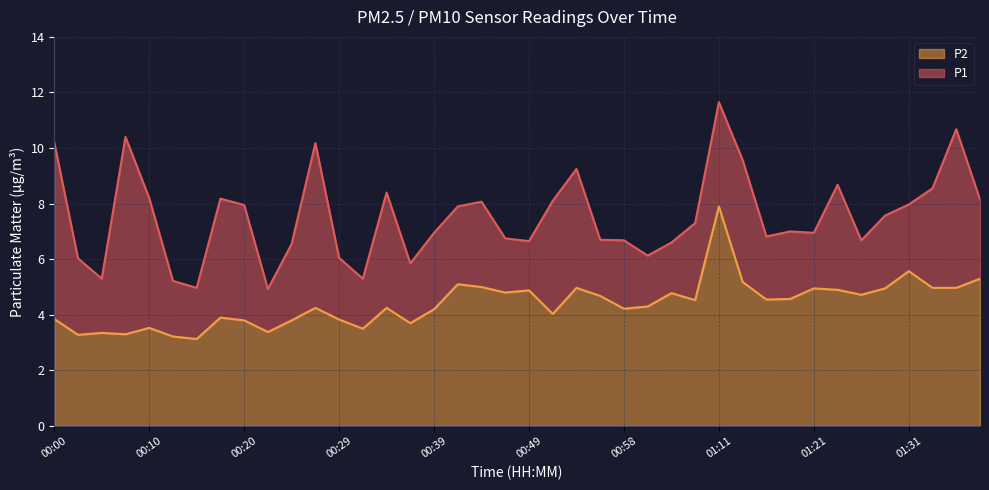

What is the label of the 21st point from the right?

00:46